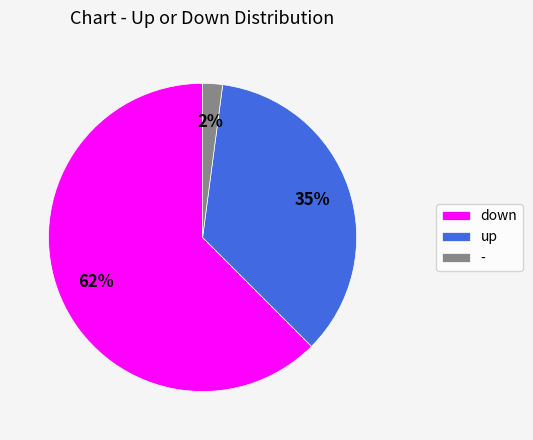

To the nearest percent, what portion does - represent?

2%